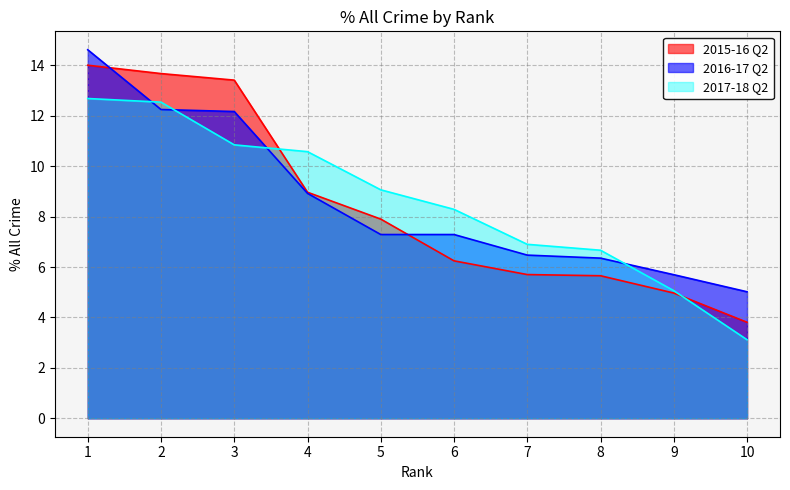

Reading right to left, transcribe all the data shown in this chart.

2015-16 Q2: 3.8	5.0	5.7	5.7	6.2	7.9	9.0	13.4	13.7	14.0
2016-17 Q2: 5.0	5.7	6.4	6.5	7.3	7.3	8.9	12.2	12.2	14.6
2017-18 Q2: 3.1	5.1	6.7	6.9	8.3	9.1	10.6	10.8	12.5	12.7